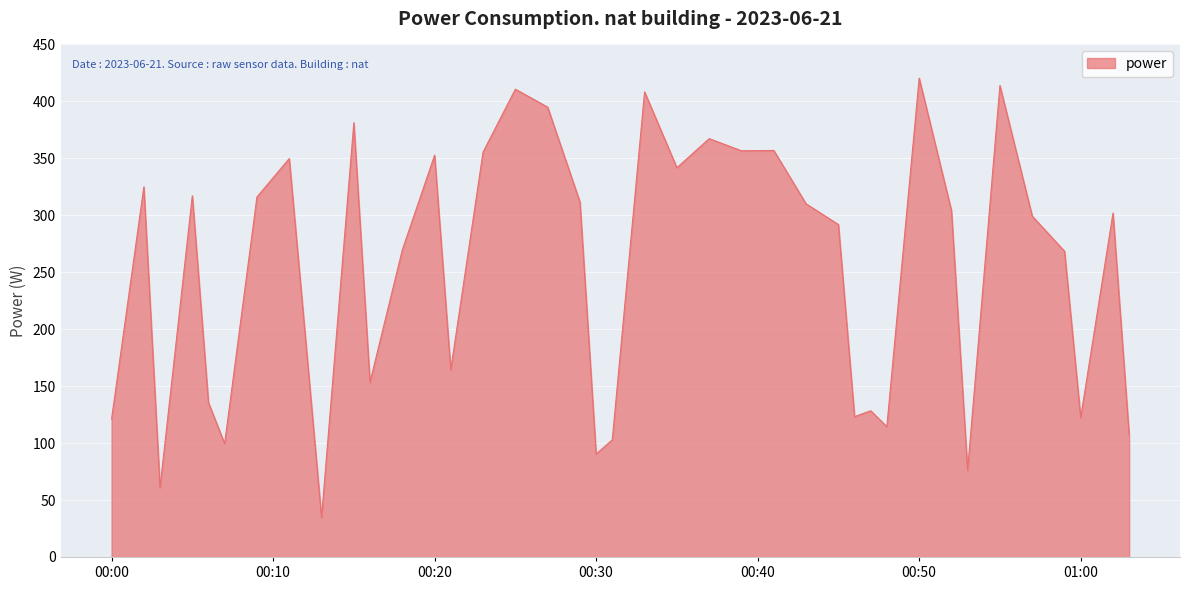

What is the difference between the second highest and second lowest values?

353.1